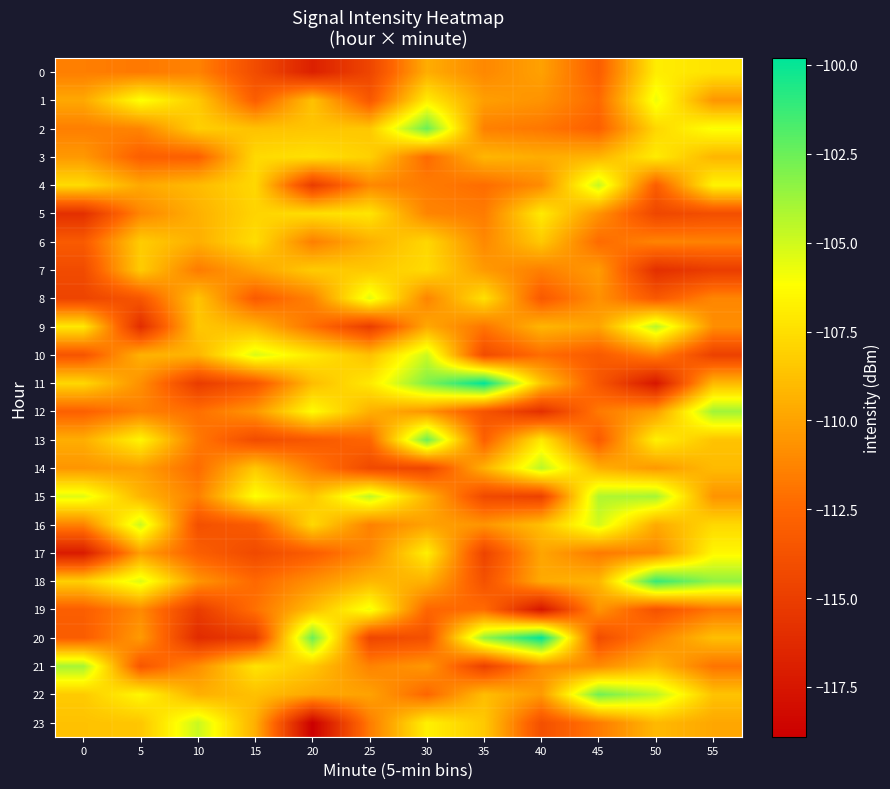

Between 10 and 45, which series saw the biggest shift?

16